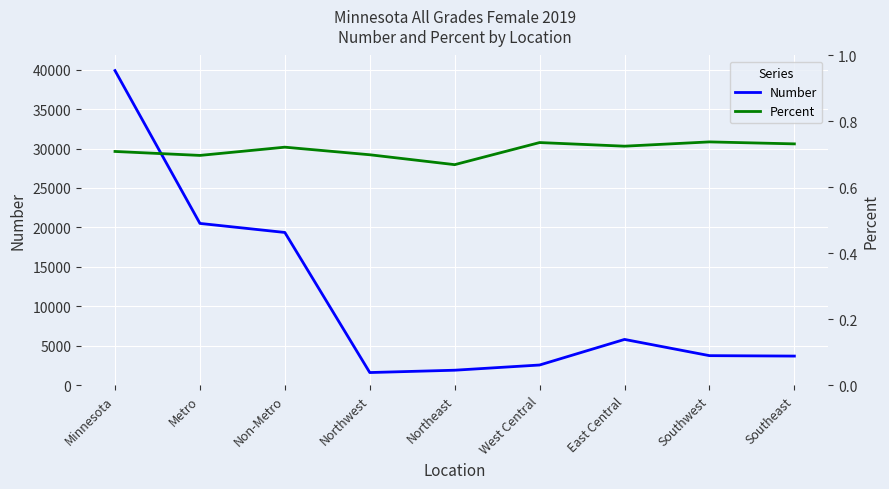

What is the difference between the highest and lowest values at Southwest?

3755.3